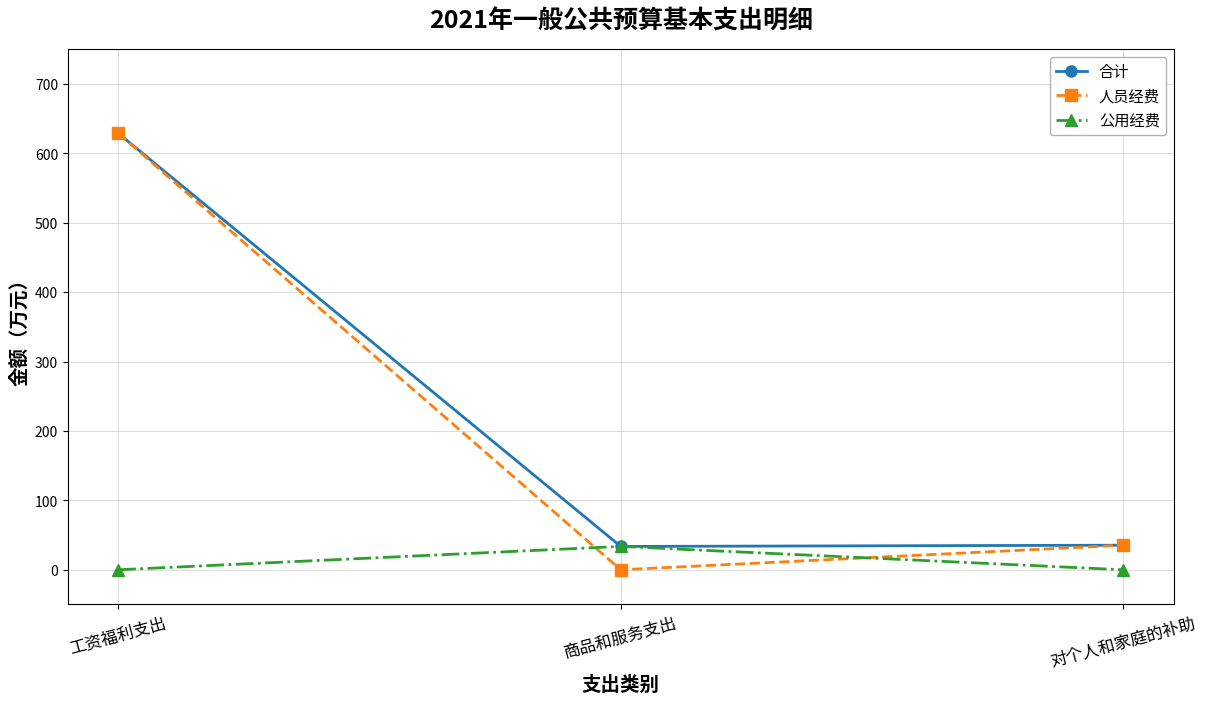

What position from the right is 工资福利支出?

3